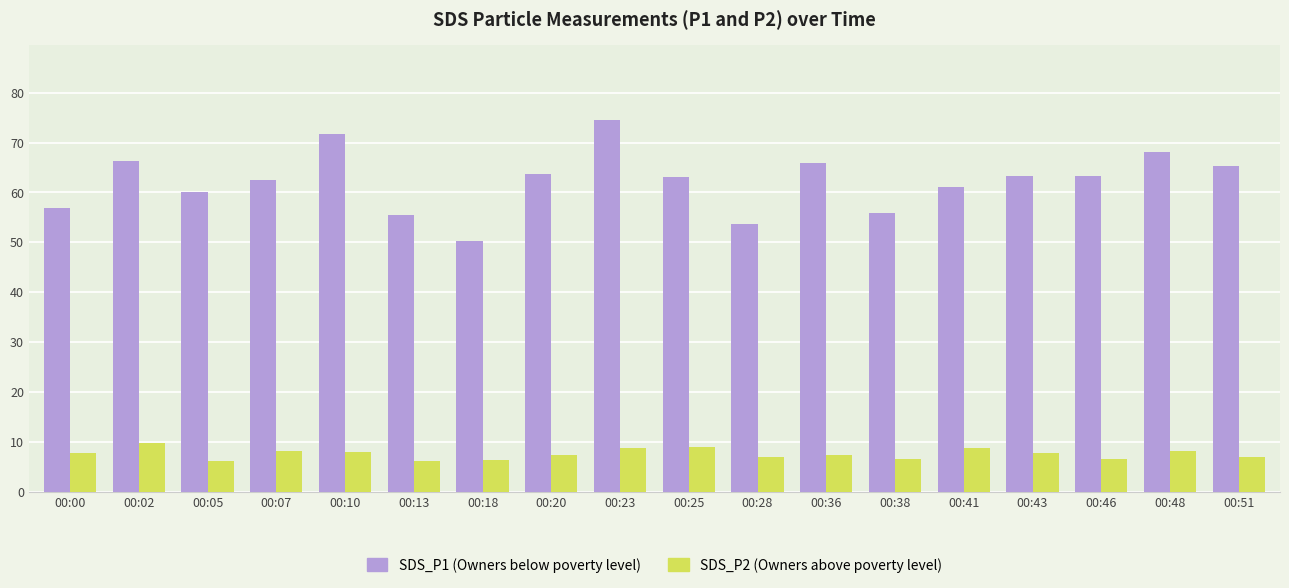

List the series in order of their peak value, highest first.

SDS_P1 (Owners below poverty level), SDS_P2 (Owners above poverty level)